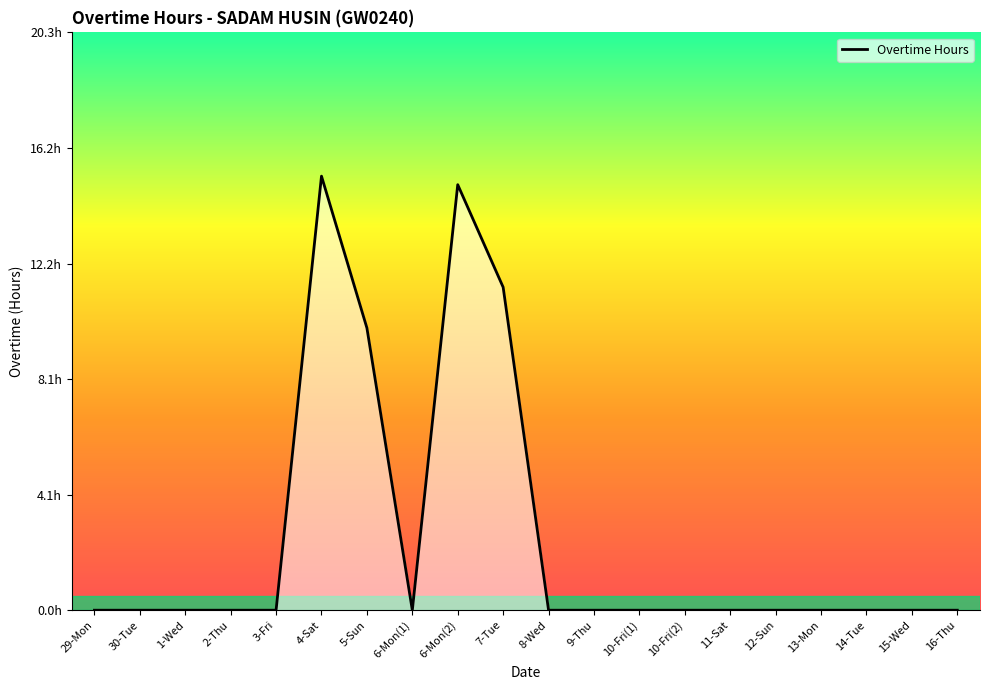

What is the difference between the maximum and second lowest values?

15.2